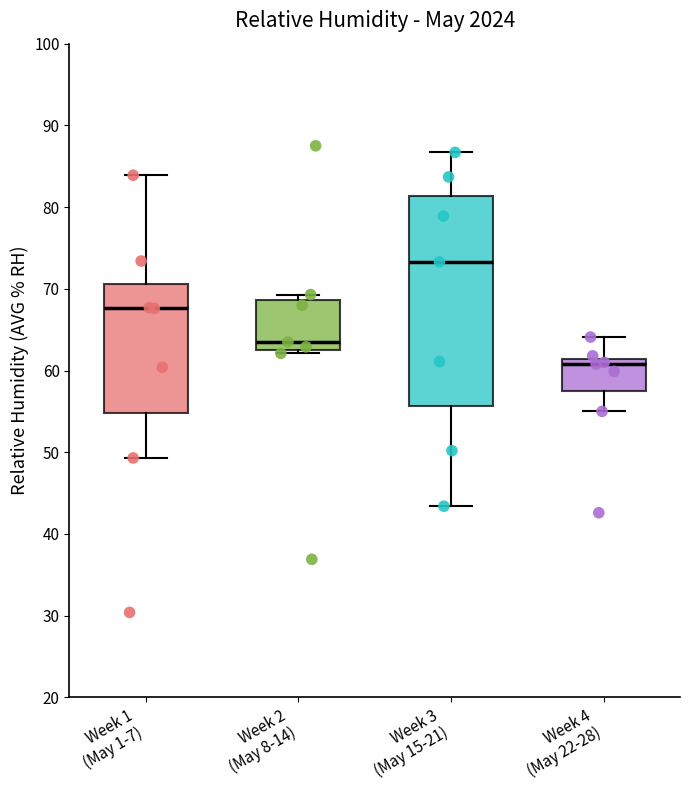

Where is the upper edge of the box for Week 4 (May 22-28) on the y-axis? The values are not printed on the chart, so give them approximately, as read against the axis.

61